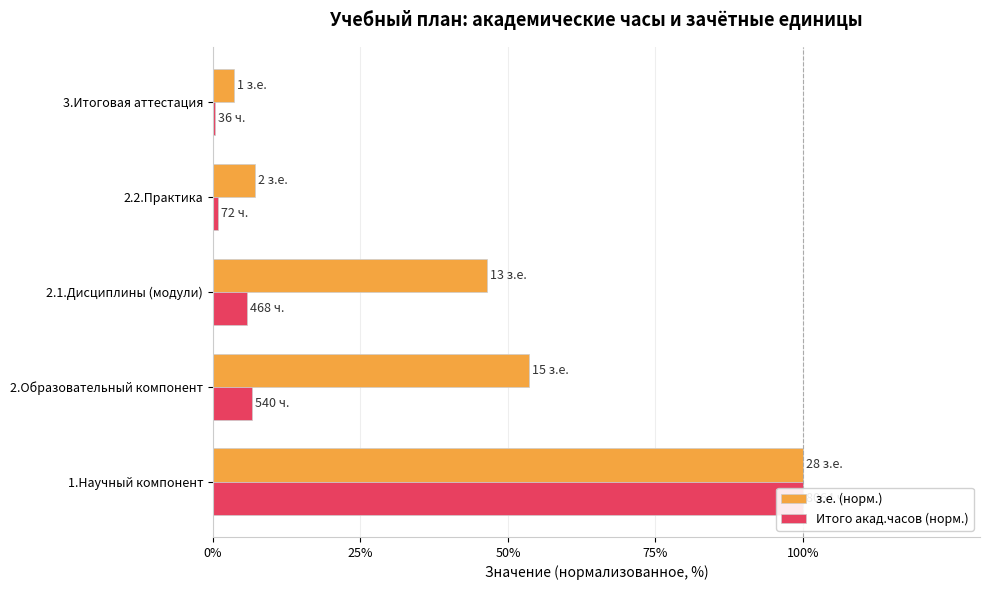

True or false: Итого акад.часов (норм.) has a value of 2.6 at 2.1.Дисциплины (модули).

False